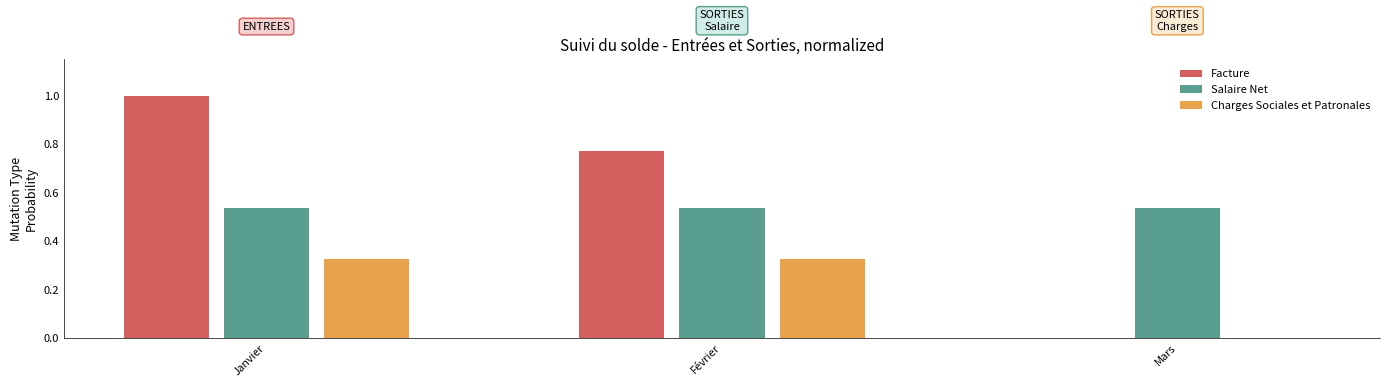

Which series has the largest range (max minus min)?

Facture